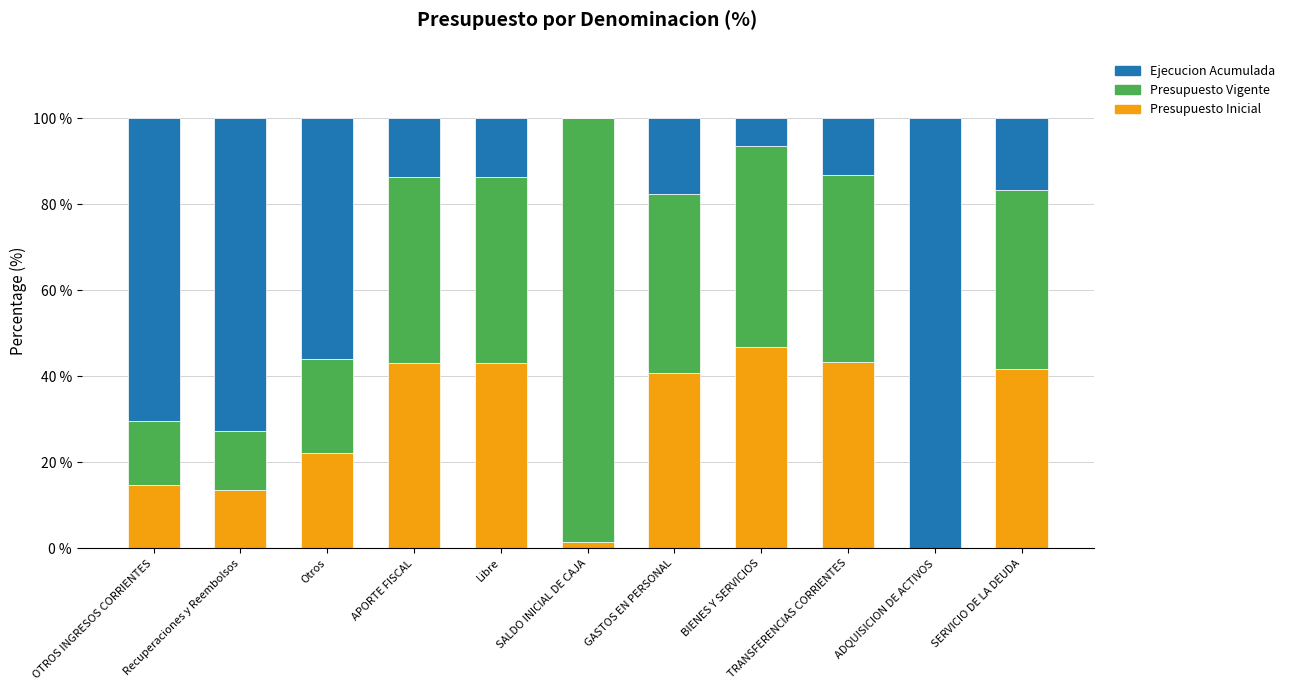

Does the chart contain stacked bars?

Yes